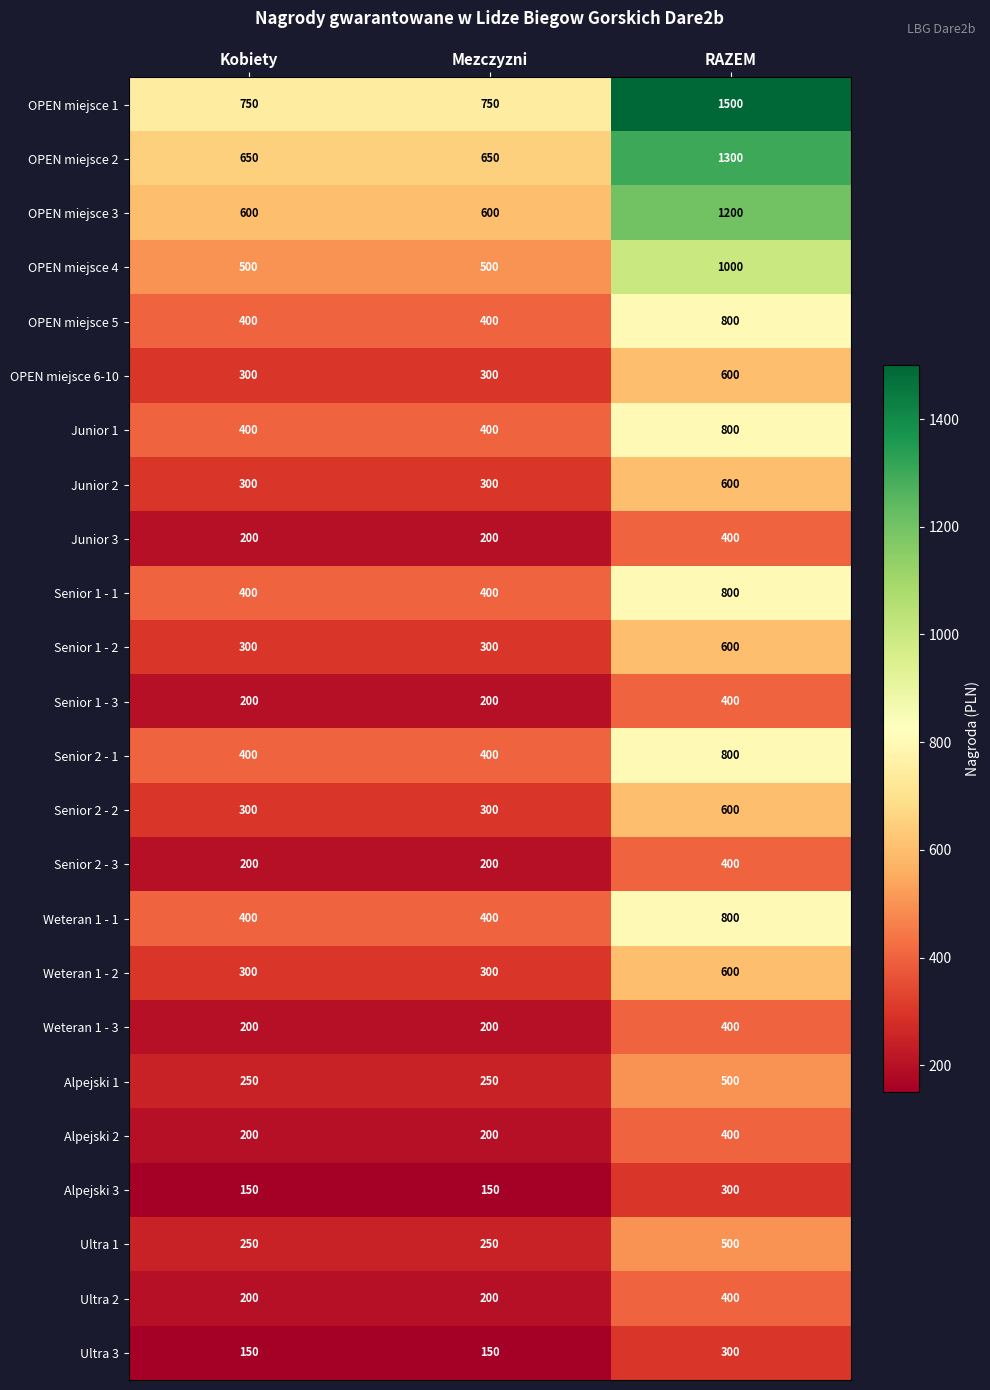

At how many categories does at least one series exceed 1392?

1